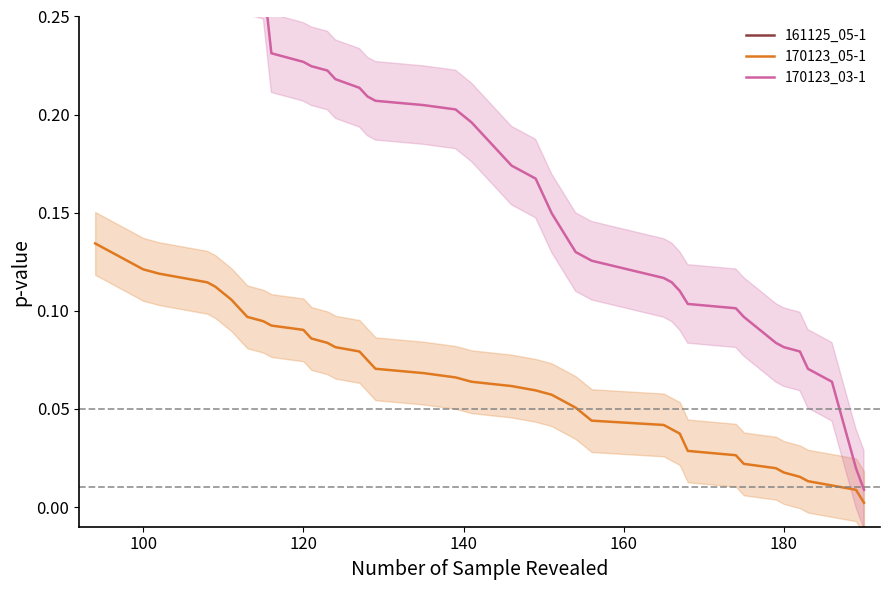

The value of 161125_05-1 at 22 is 1.5. True or false?

False